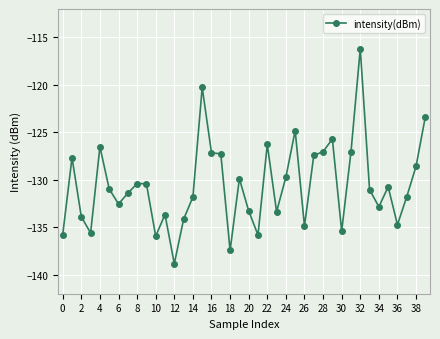

What is the smallest value displayed?

-138.8